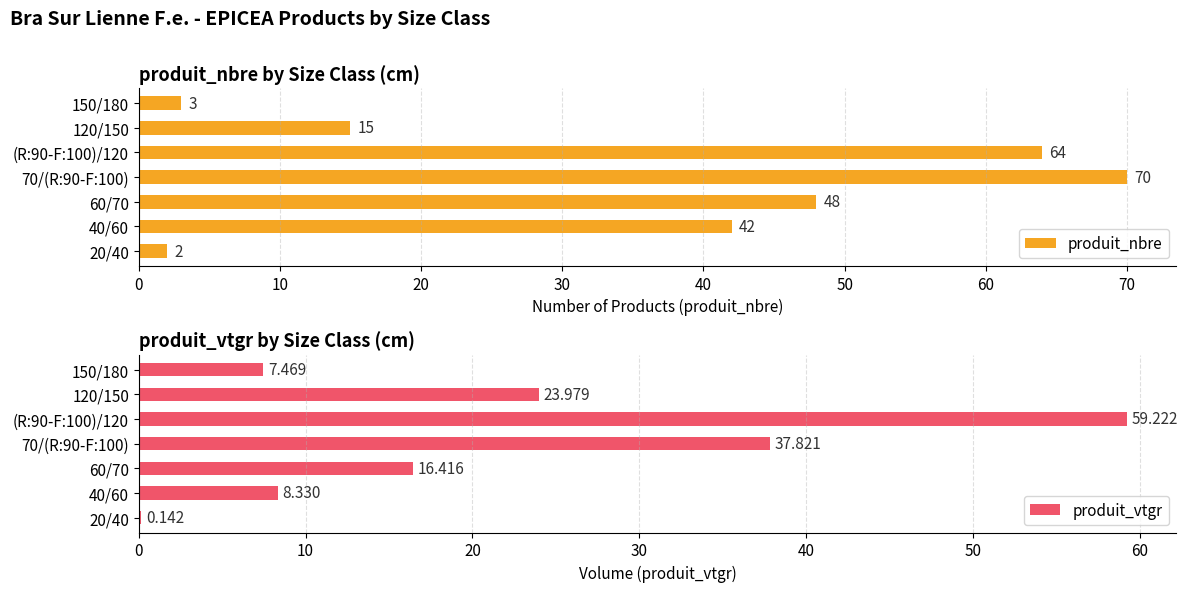

How many values in the produit_nbre series exceed 42?

3